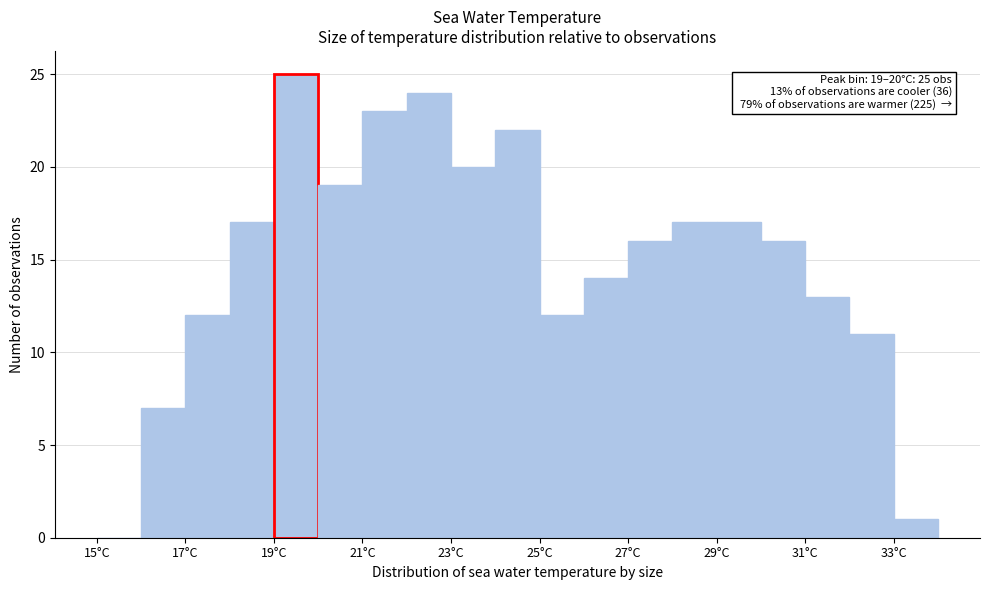

Which range on the x-axis has the tallest bar?

19 to 20